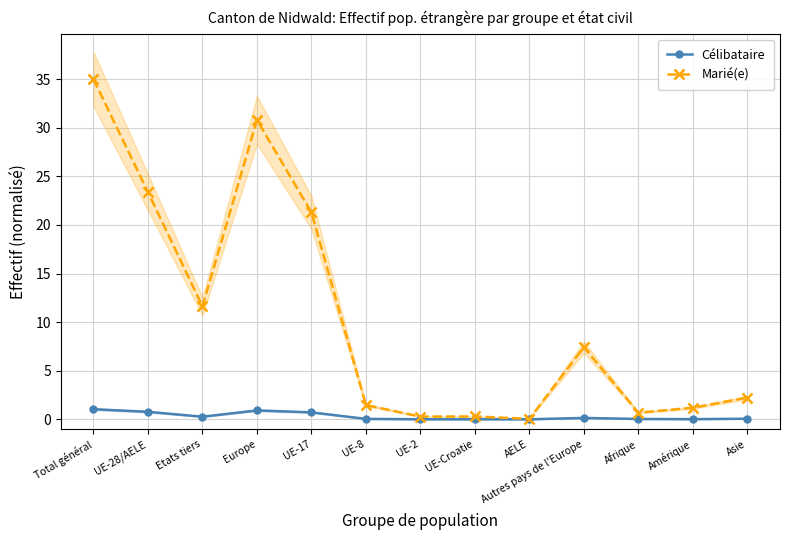

What is the spread (max minus min) of values at UE-8?

1.4